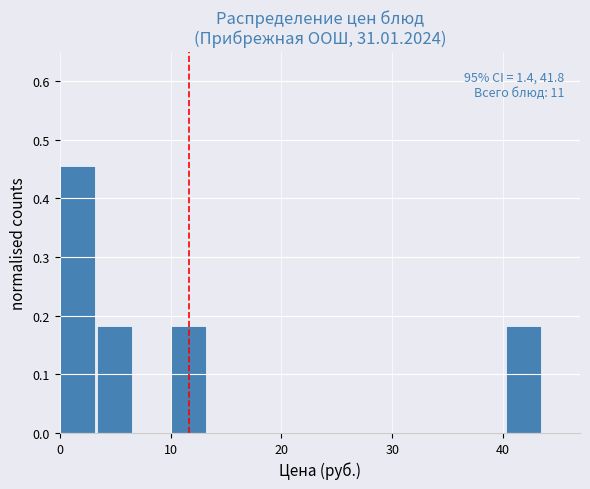

Around what value on the x-axis is the tallest bar? Give the approximate position of its centre, as read against the axis.

2